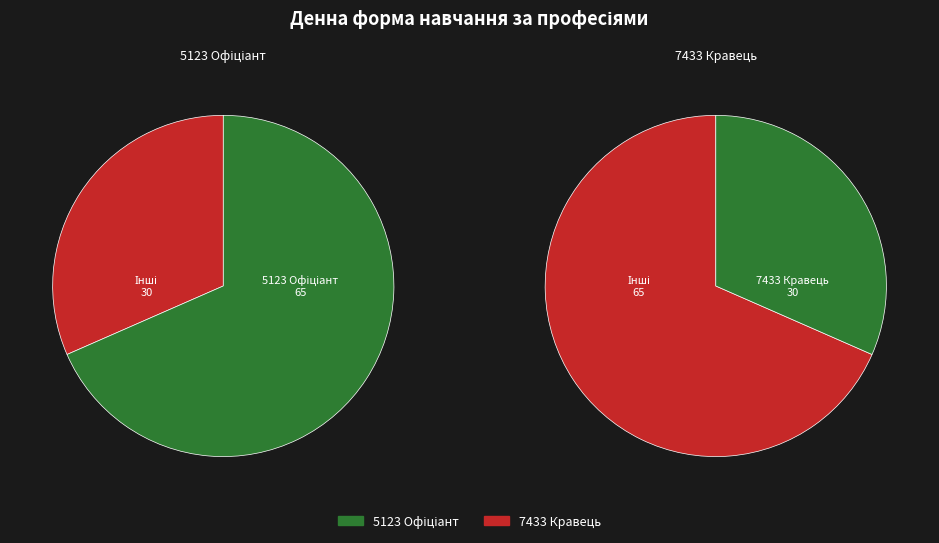

What is the change in value from 5123 Офіціант to 7433 Кравець?

-35